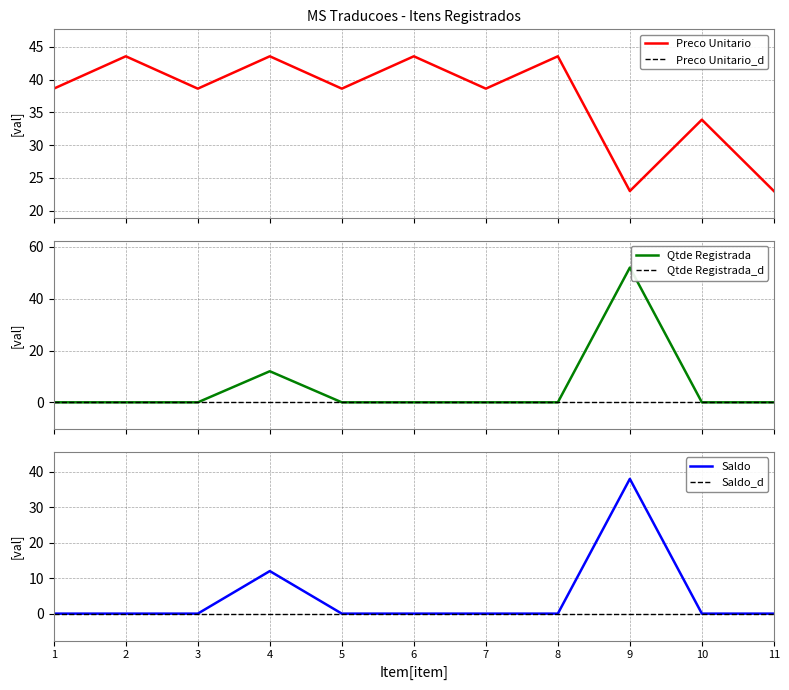

True or false: Preco Unitario has more than 0 interior local peaks.

True